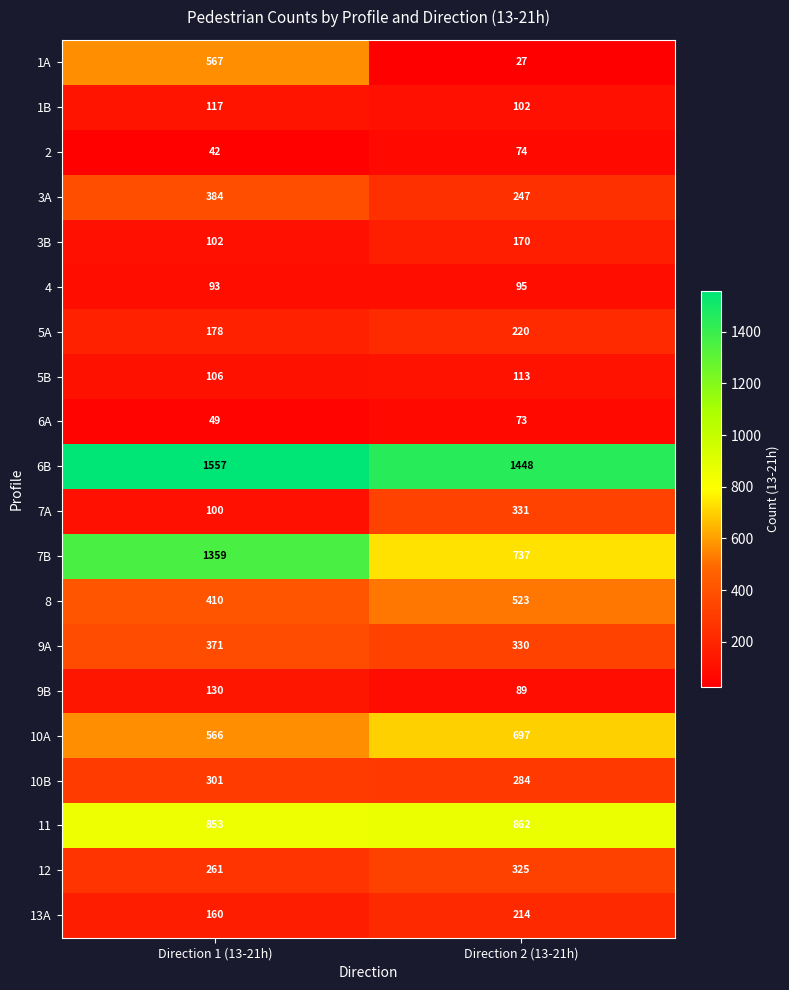

Is it true that 1A equals 567 at Direction 1 (13-21h)?

True